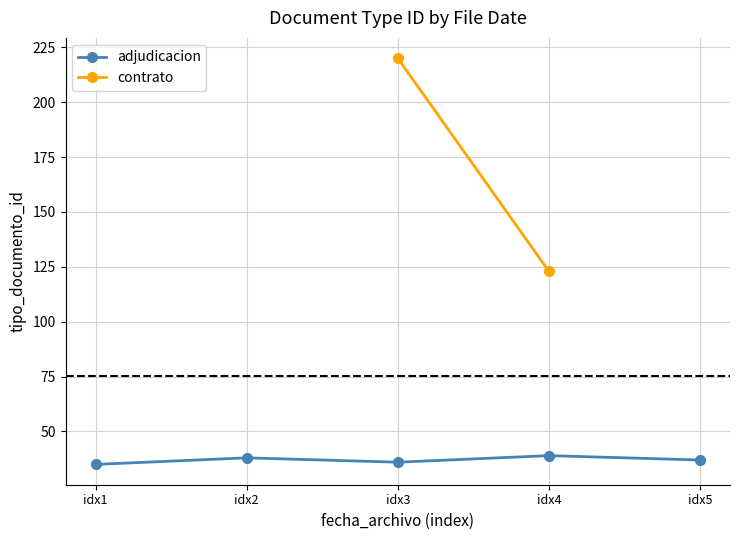

Is it true that adjudicacion equals 60 at idx5?

False